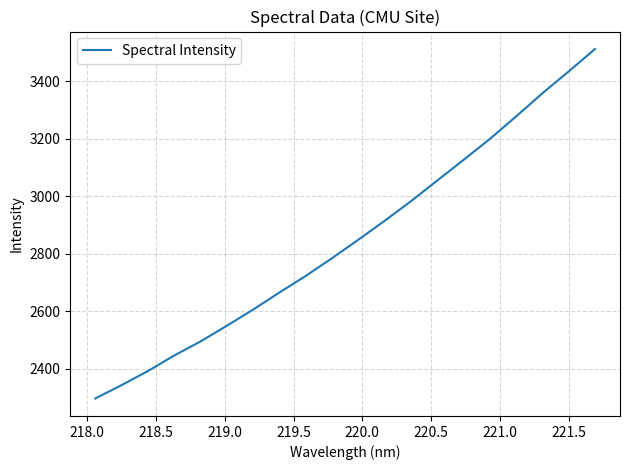

What is the minimum value shown in the chart?

2297.2